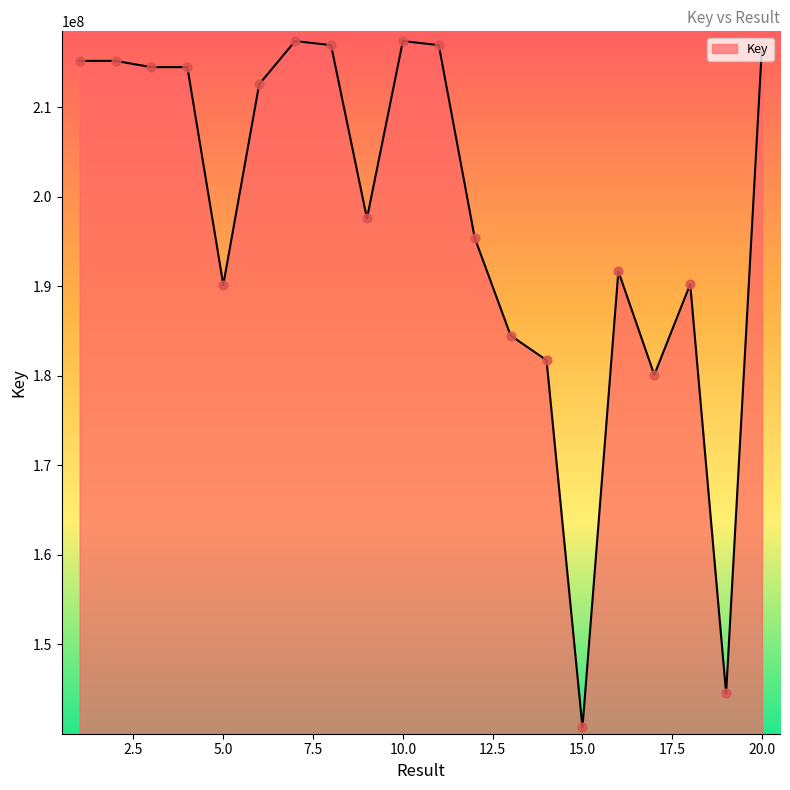

What is the maximum value shown in the chart?

217397086